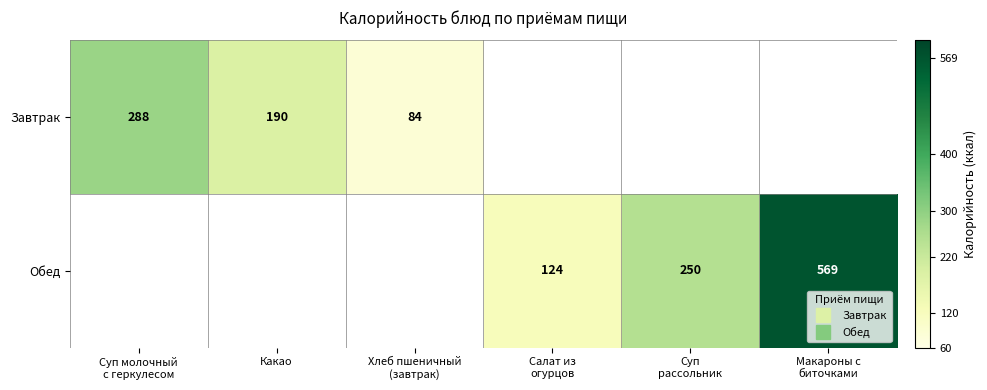

At which label does Завтрак first exceed 84?

Суп молочный с геркулесом